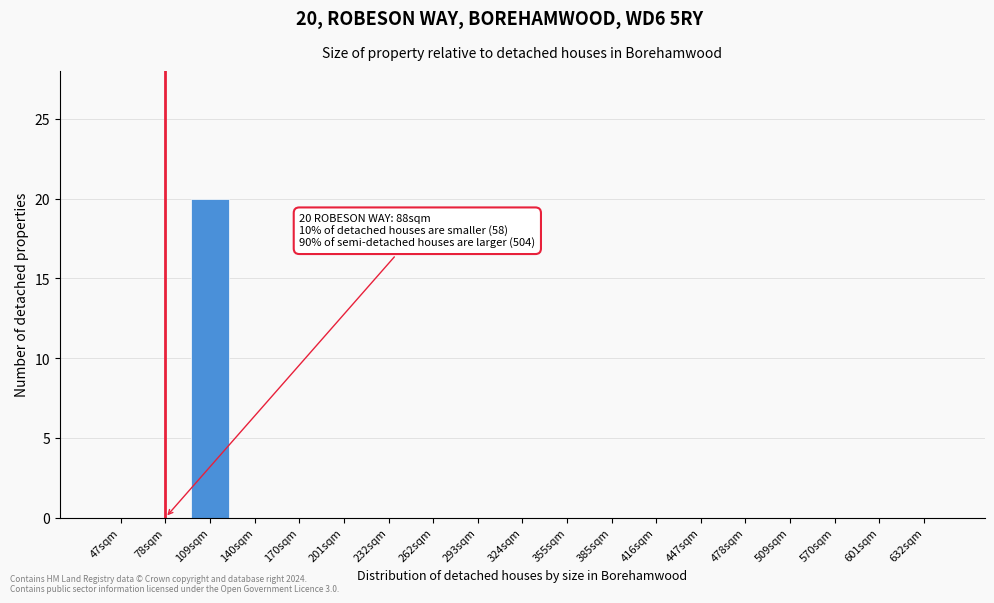

Reading left to right, extract all data points from this chart.

47sqm=0	78sqm=0	109sqm=20	140sqm=0	170sqm=0	201sqm=0	232sqm=0	262sqm=0	293sqm=0	324sqm=0	355sqm=0	385sqm=0	416sqm=0	447sqm=0	478sqm=0	509sqm=0	570sqm=0	601sqm=0	632sqm=0